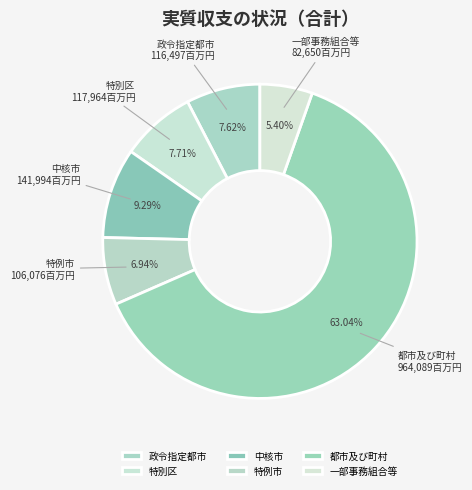

Which has a higher value, 一部事務組合等 or 政令指定都市?

政令指定都市